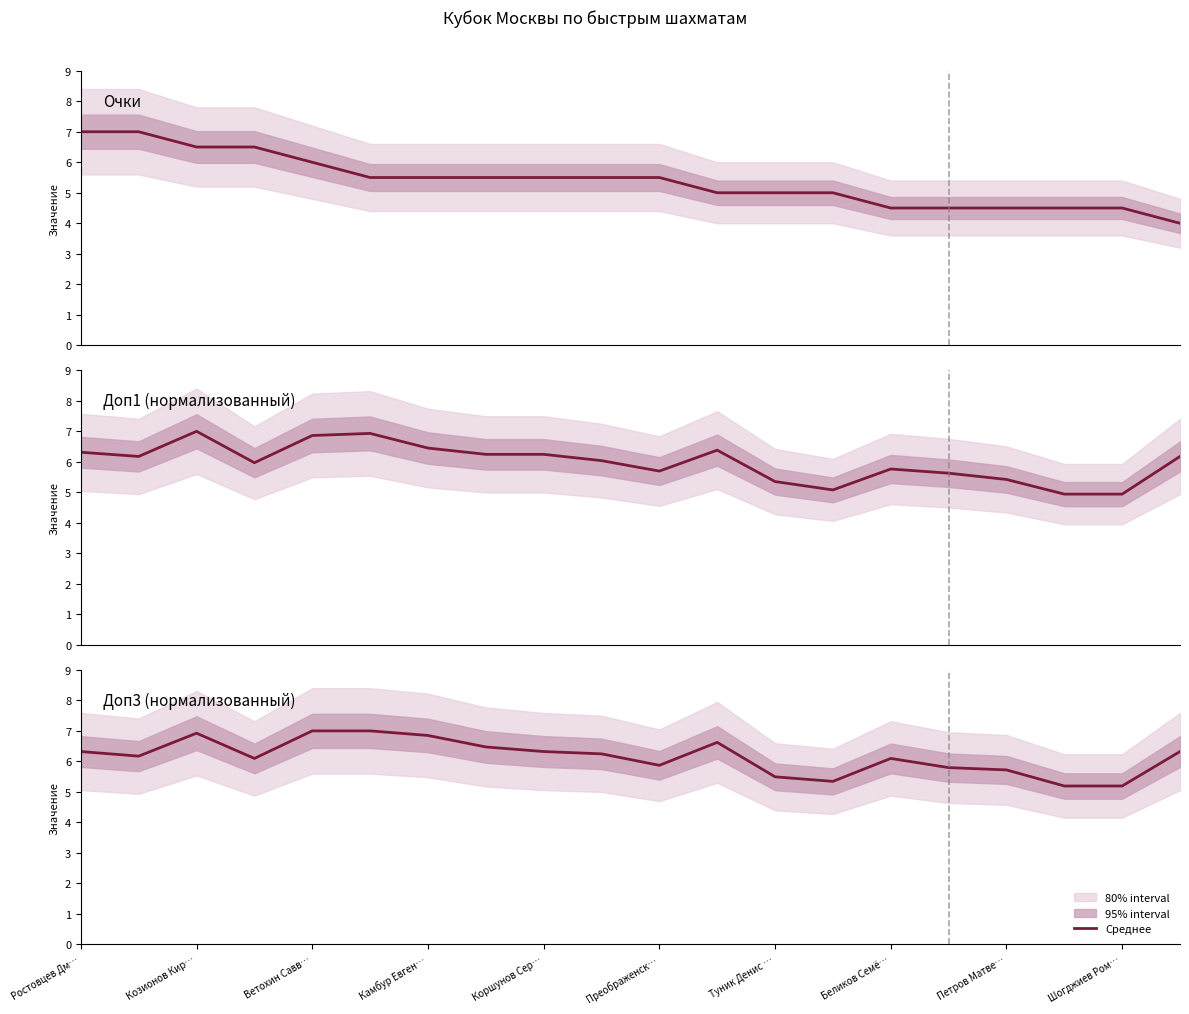

Rank the series at Преображенск… from highest to lowest value.

Доп3 (нормализованный), Доп1 (нормализованный), Очки